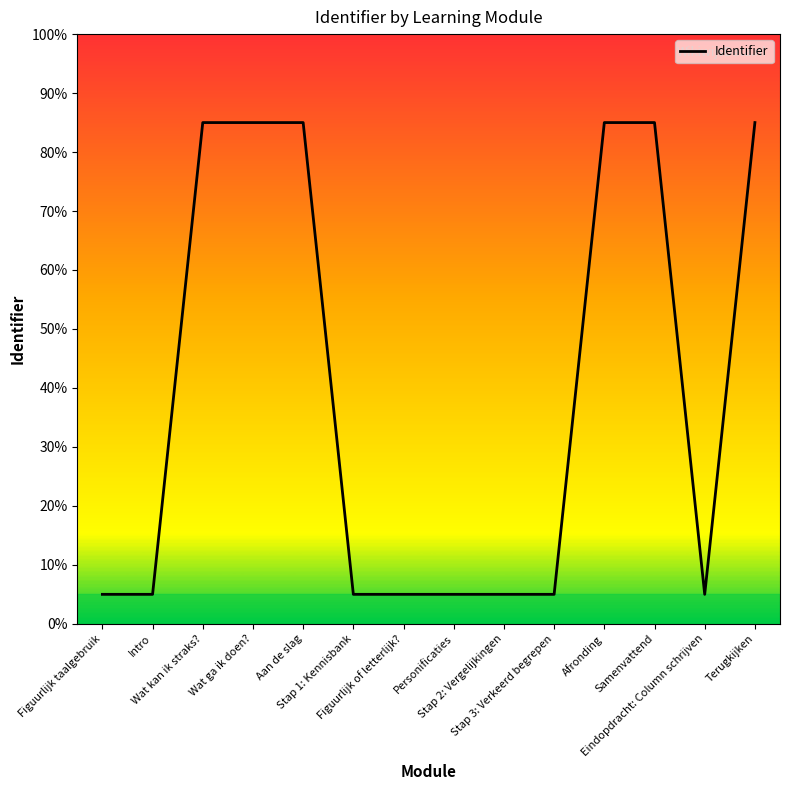

How many interior local valleys (lower than both neighbors) does the data have?

2